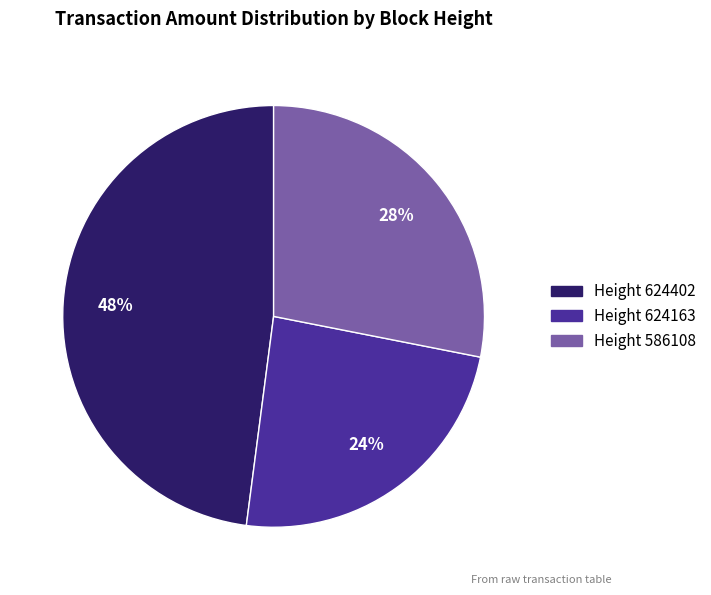

Do Height 624163 and Height 586108 together represent more than half of the pie?

Yes